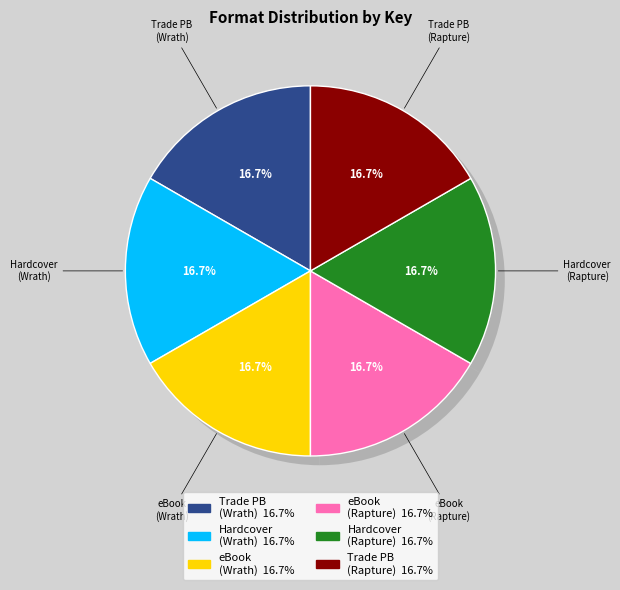

To the nearest percent, what is the average slice percentage?

17%